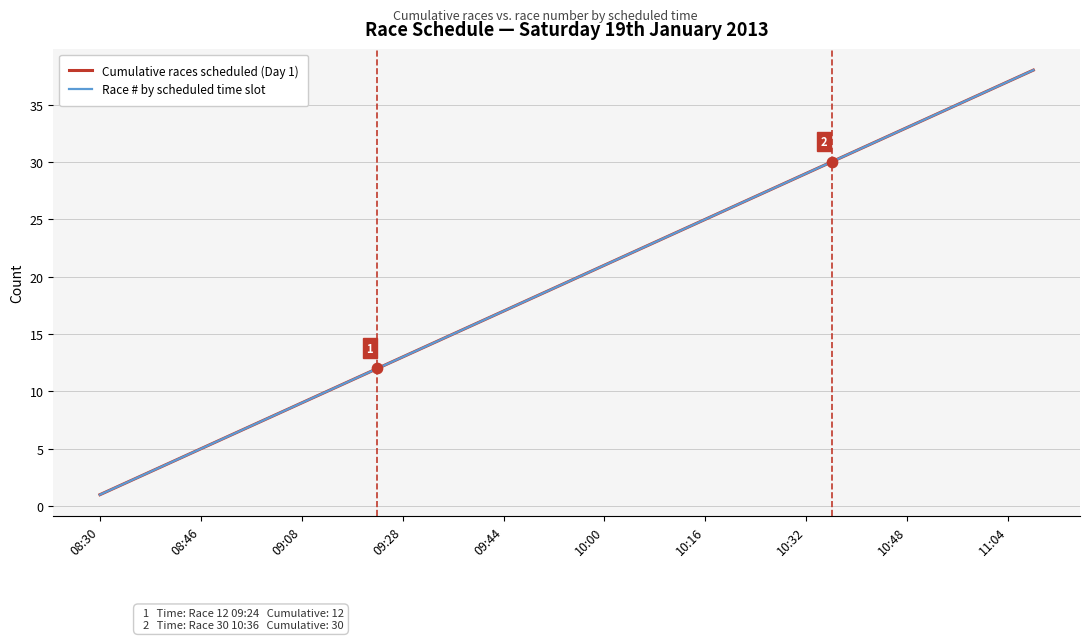

Is this an area chart (filled region under the line)?

No